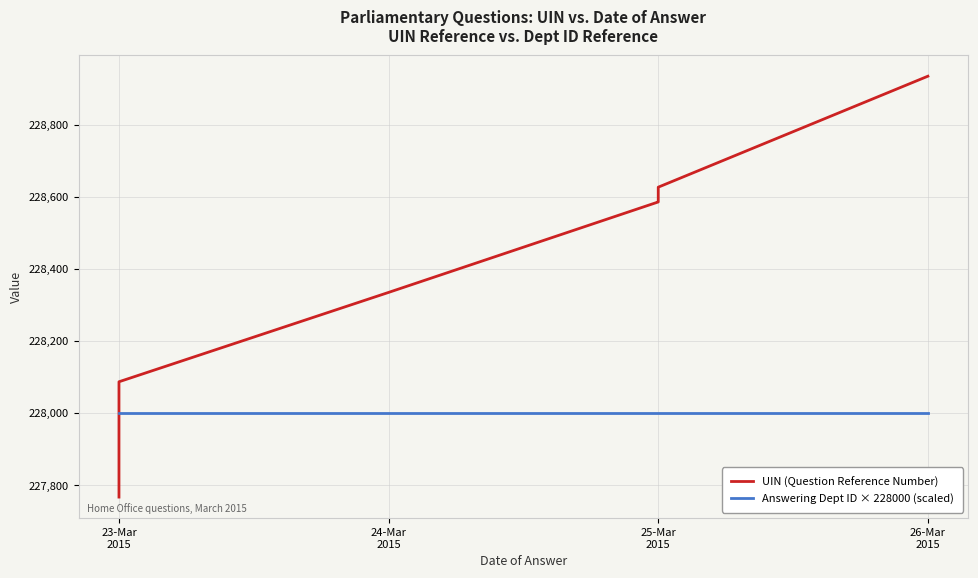

Between 24-Mar
2015 and 23-Mar
2015, which is larger?

24-Mar
2015